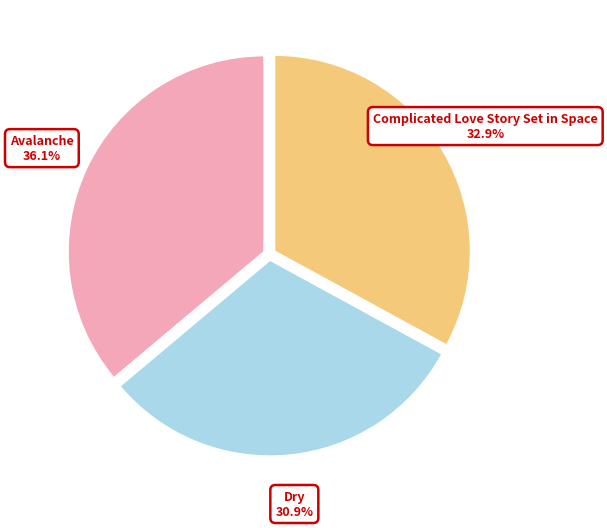

Is there a majority slice in this chart?

No